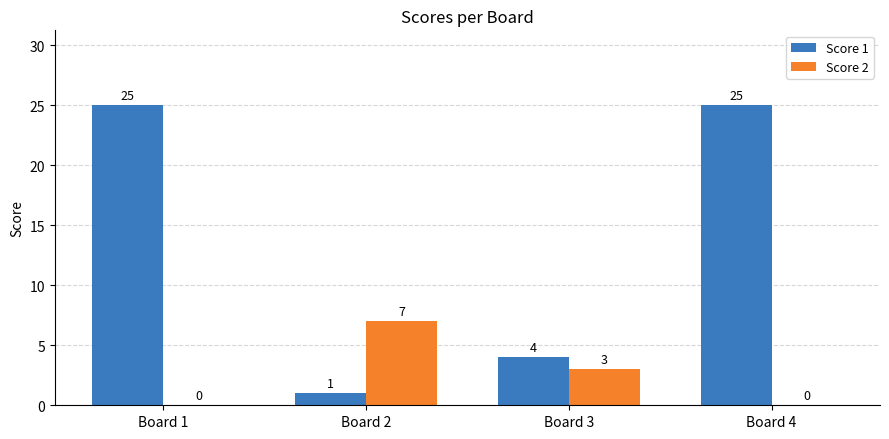

How many series are shown in this chart?

2